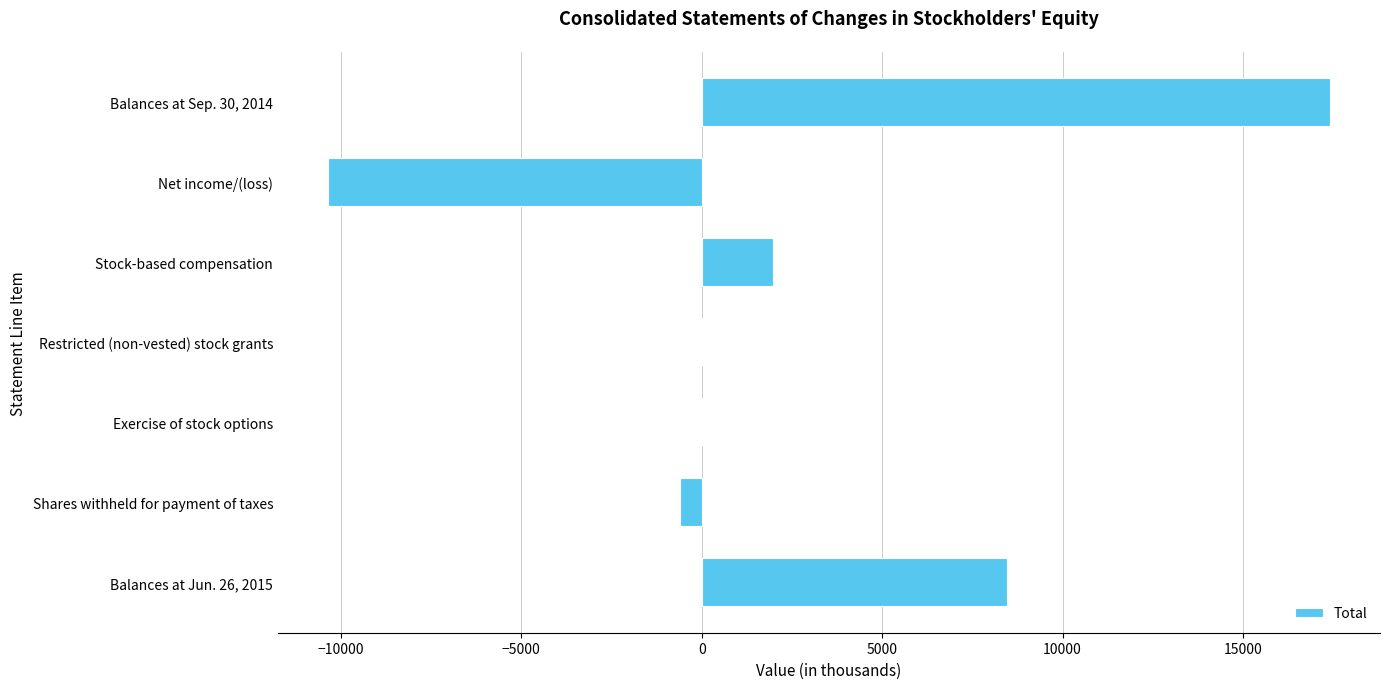

Which label corresponds to the largest value in the chart?

Balances at Sep. 30, 2014